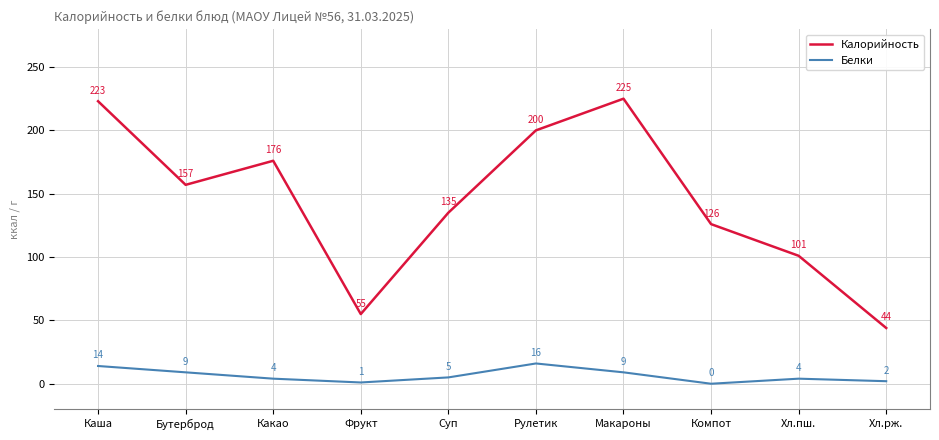

What position from the left is Макароны?

7